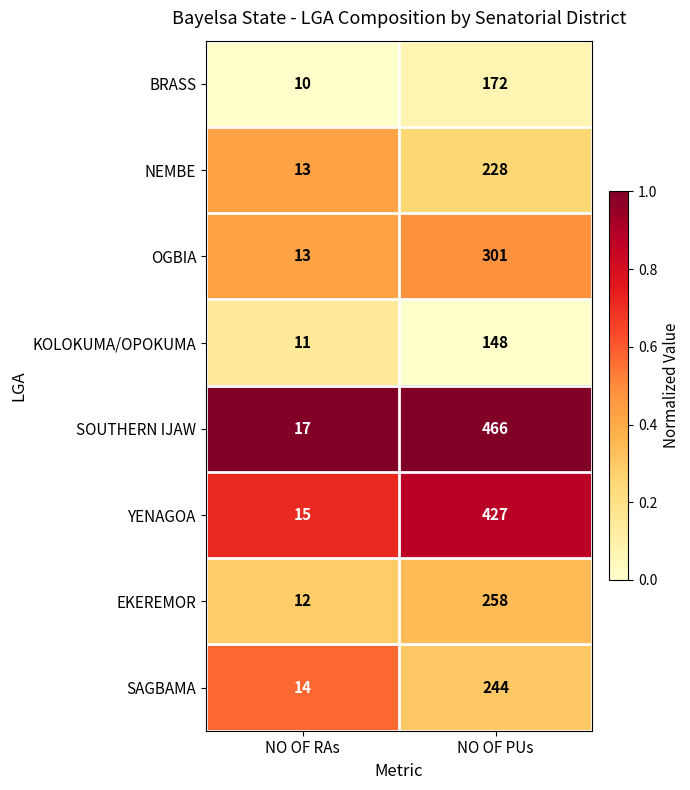

At which label does EKEREMOR reach its peak?

NO OF PUs